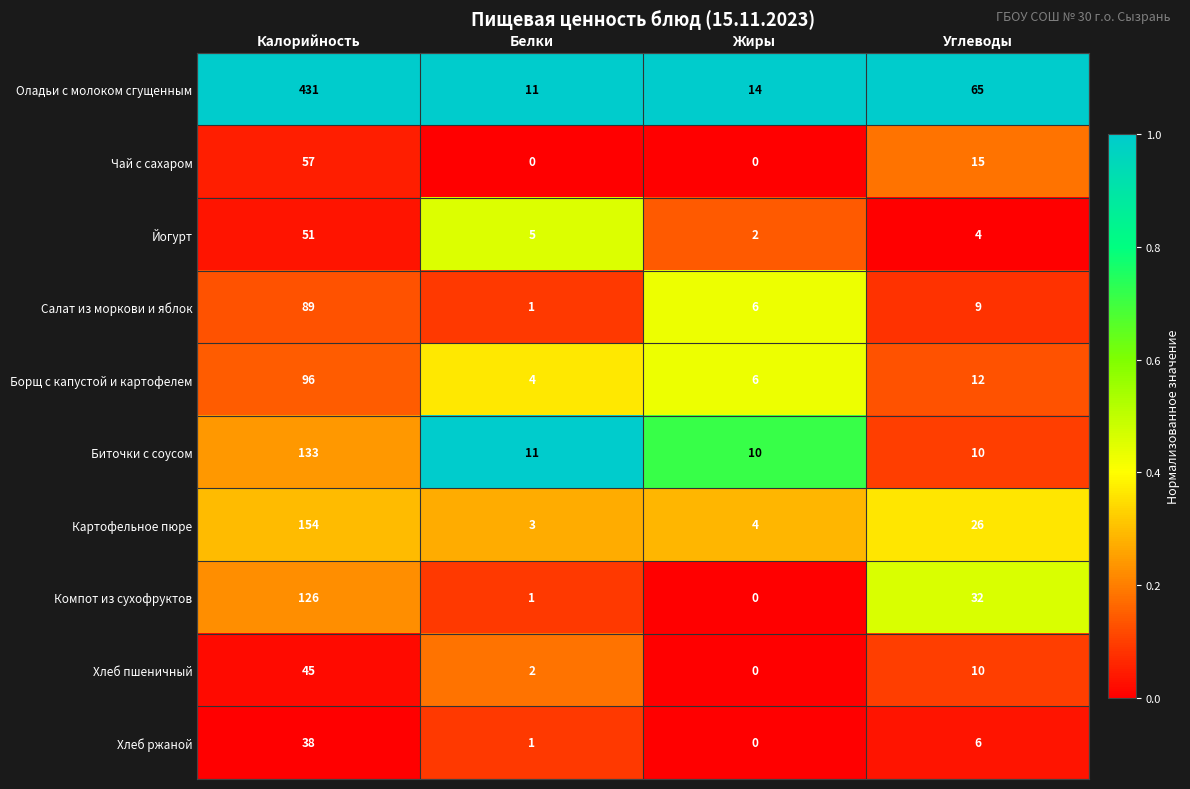

Which series has the largest range (max minus min)?

Оладьи с молоком сгущенным